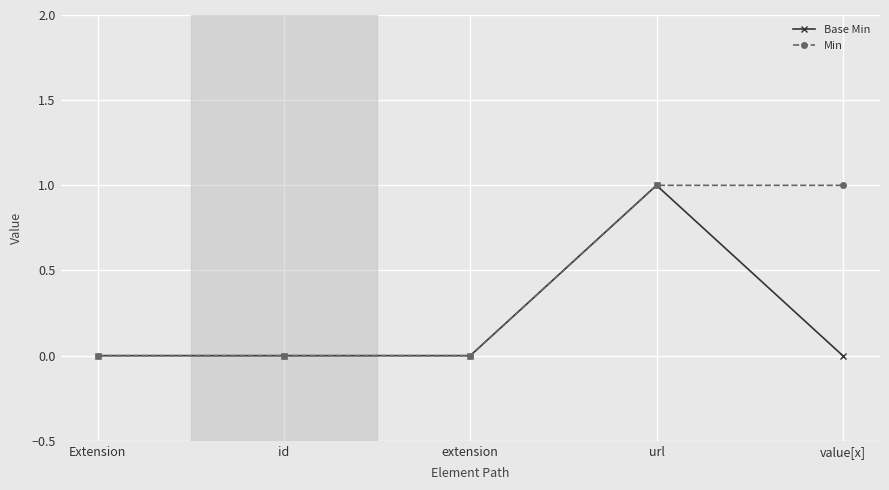

How many lines are shown in the chart?

2